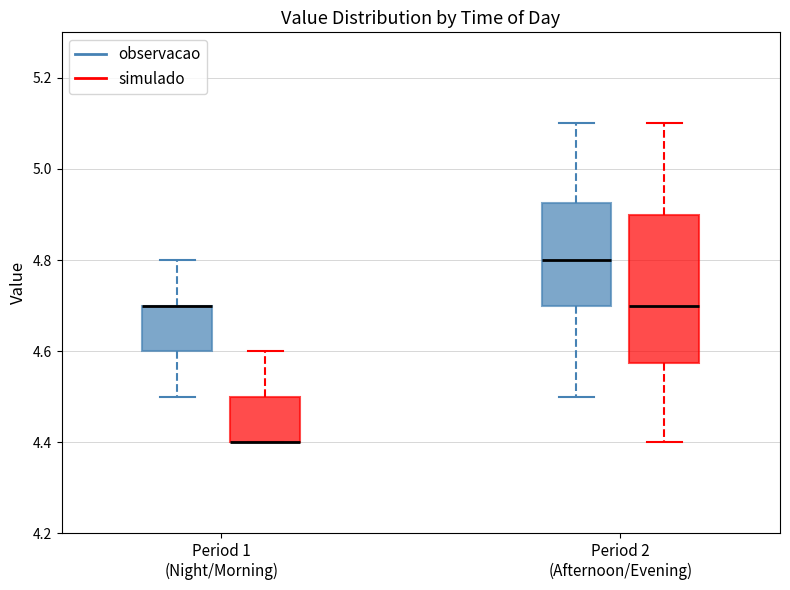

Where is the lower edge of the box for Period 1 (Night/Morning) (simulado) on the y-axis? The values are not printed on the chart, so give them approximately, as read against the axis.

4.40